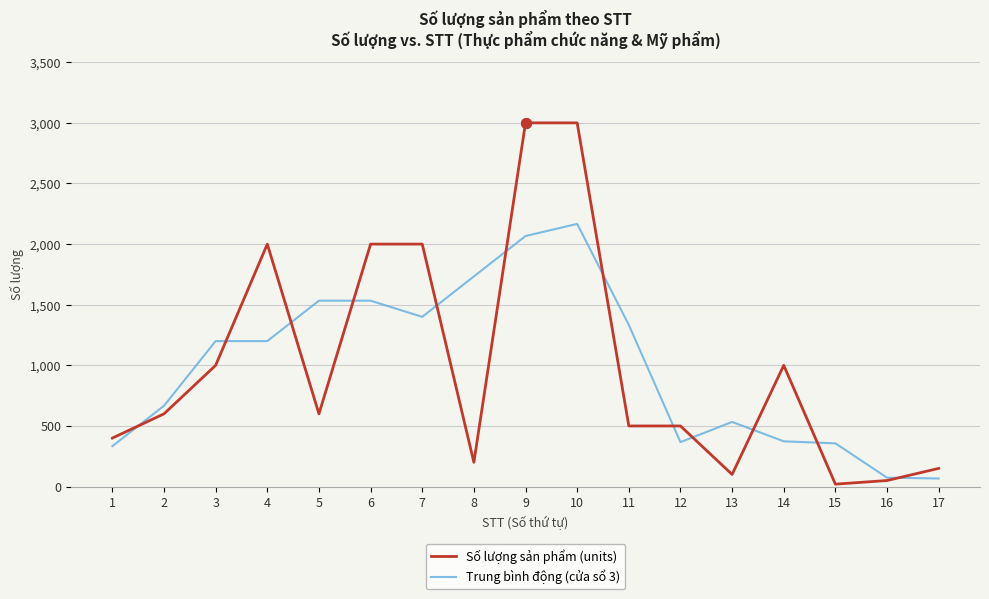

At 1, list the series in order from largest to smallest.

Số lượng sản phẩm (units), Trung bình động (cửa sổ 3)